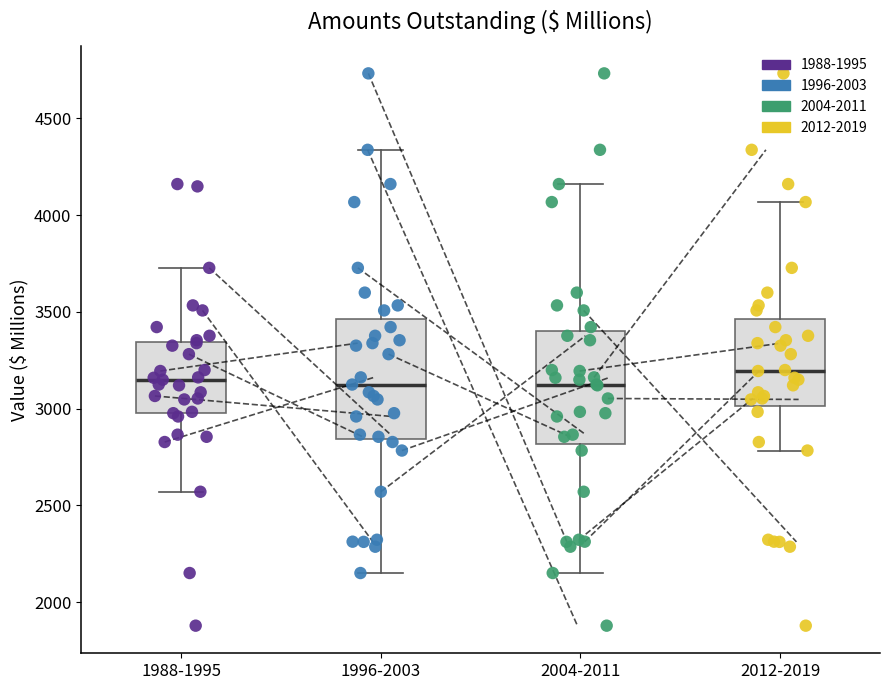

Reading left to right, read every box against the y-axis: the position of its median line, the range the box covers, and the ends of its whiskers. The values are not printed on the chart, so give them approximately, as read against the axis.

1988-1995: median 3150, box 3000 to 3350, whiskers 2550 to 3750
1996-2003: median 3100, box 2850 to 3450, whiskers 2150 to 4350
2004-2011: median 3100, box 2800 to 3400, whiskers 2150 to 4150
2012-2019: median 3200, box 3000 to 3450, whiskers 2800 to 4050